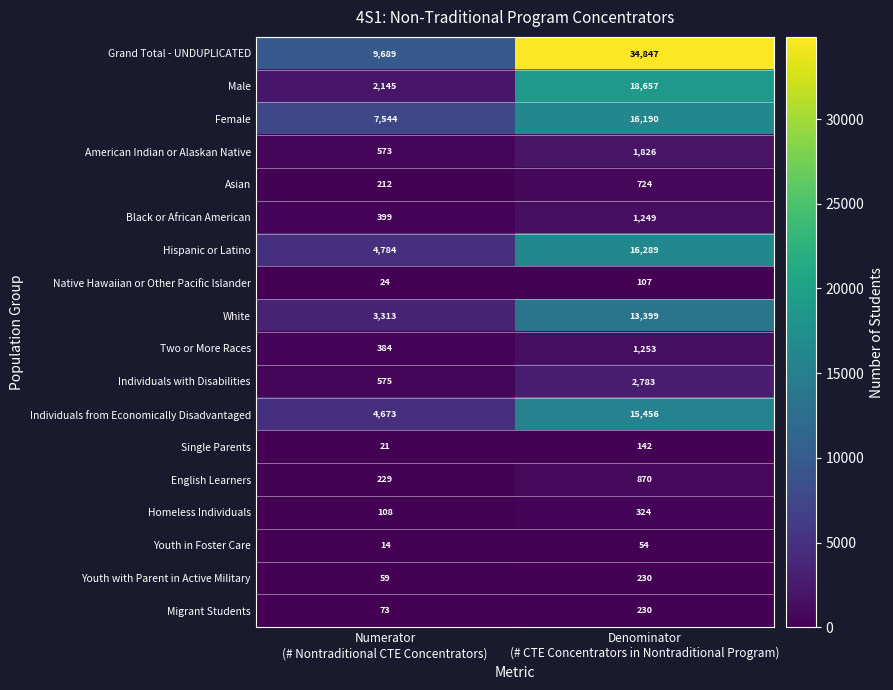

Which series has the widest spread of values?

Grand Total - UNDUPLICATED